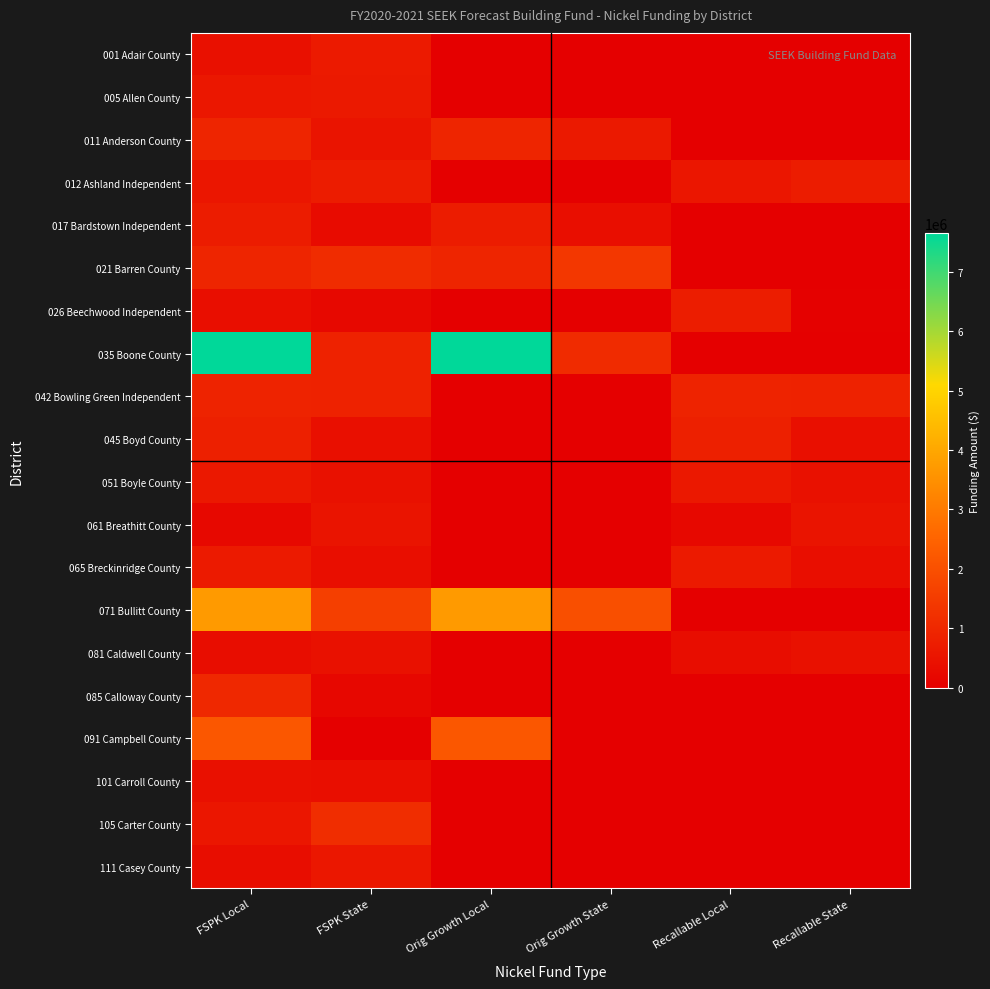

Reading left to right, what are all the values shown in this chart?

001 Adair County: FSPK Local=409273	FSPK State=664439	Orig Growth Local=0	Orig Growth State=0	Recallable Local=0	Recallable State=0
005 Allen County: FSPK Local=599989	FSPK State=627636	Orig Growth Local=0	Orig Growth State=0	Recallable Local=0	Recallable State=0
011 Anderson County: FSPK Local=953247	FSPK State=509650	Orig Growth Local=953247	Orig Growth State=637062	Recallable Local=0	Recallable State=0
012 Ashland Independent: FSPK Local=558219	FSPK State=729348	Orig Growth Local=0	Orig Growth State=0	Recallable Local=558219	Recallable State=729348
017 Bardstown Independent: FSPK Local=709801	FSPK State=303372	Orig Growth Local=709801	Orig Growth State=379215	Recallable Local=0	Recallable State=0
021 Barren County: FSPK Local=927219	FSPK State=1114789	Orig Growth Local=927219	Orig Growth State=1393487	Recallable Local=0	Recallable State=0
026 Beechwood Independent: FSPK Local=375476	FSPK State=218520	Orig Growth Local=0	Orig Growth State=0	Recallable Local=750952	Recallable State=54630
035 Boone County: FSPK Local=7650000	FSPK State=863820	Orig Growth Local=7650000	Orig Growth State=1079775	Recallable Local=0	Recallable State=0
042 Bowling Green Independent: FSPK Local=896556	FSPK State=875391	Orig Growth Local=0	Orig Growth State=0	Recallable Local=896556	Recallable State=875391
045 Boyd County: FSPK Local=833866	FSPK State=399795	Orig Growth Local=0	Orig Growth State=0	Recallable Local=833866	Recallable State=399795
051 Boyle County: FSPK Local=622973	FSPK State=454872	Orig Growth Local=0	Orig Growth State=0	Recallable Local=622973	Recallable State=454872
061 Breathitt County: FSPK Local=211465	FSPK State=522720	Orig Growth Local=0	Orig Growth State=0	Recallable Local=211465	Recallable State=522720
065 Breckinridge County: FSPK Local=657656	FSPK State=383253	Orig Growth Local=0	Orig Growth State=0	Recallable Local=657656	Recallable State=383253
071 Bullitt County: FSPK Local=3709968	FSPK State=1593046	Orig Growth Local=3709968	Orig Growth State=1991308	Recallable Local=0	Recallable State=0
081 Caldwell County: FSPK Local=349500	FSPK State=434340	Orig Growth Local=0	Orig Growth State=0	Recallable Local=349500	Recallable State=434340
085 Calloway County: FSPK Local=1012500	FSPK State=193429	Orig Growth Local=0	Orig Growth State=0	Recallable Local=0	Recallable State=0
091 Campbell County: FSPK Local=2195281	FSPK State=0	Orig Growth Local=2195281	Orig Growth State=0	Recallable Local=0	Recallable State=0
101 Carroll County: FSPK Local=416950	FSPK State=379909	Orig Growth Local=0	Orig Growth State=0	Recallable Local=0	Recallable State=0
105 Carter County: FSPK Local=574255	FSPK State=1137019	Orig Growth Local=0	Orig Growth State=0	Recallable Local=0	Recallable State=0
111 Casey County: FSPK Local=352377	FSPK State=589637	Orig Growth Local=0	Orig Growth State=0	Recallable Local=0	Recallable State=0